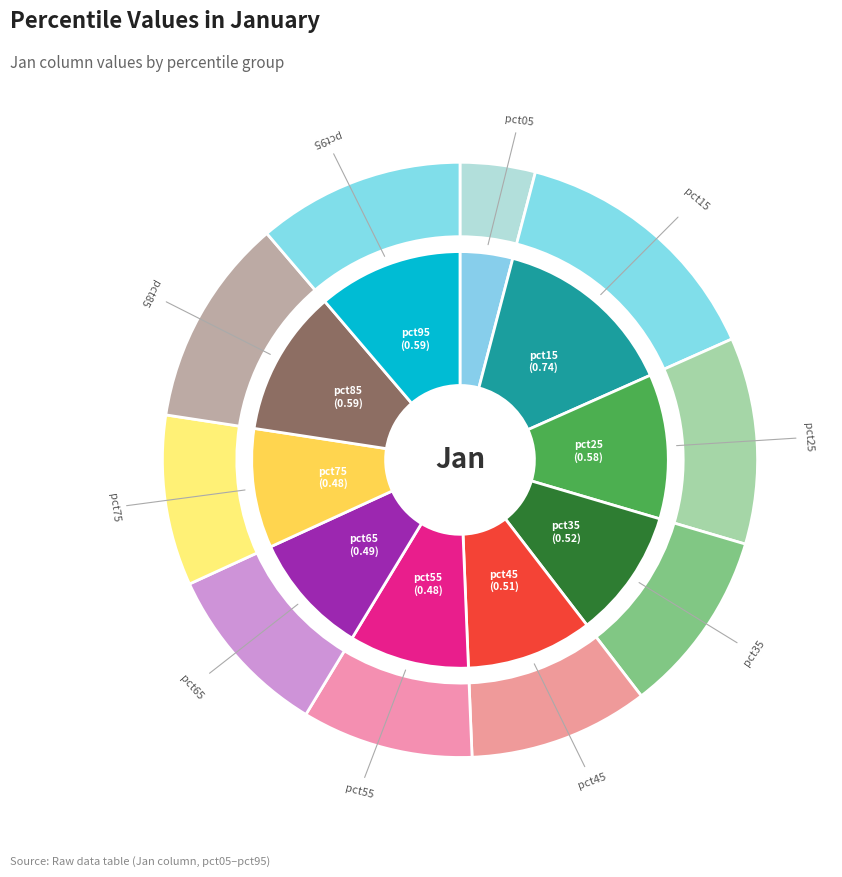

To the nearest percent, what is the combined percentage of pct85 and pct55?

21%